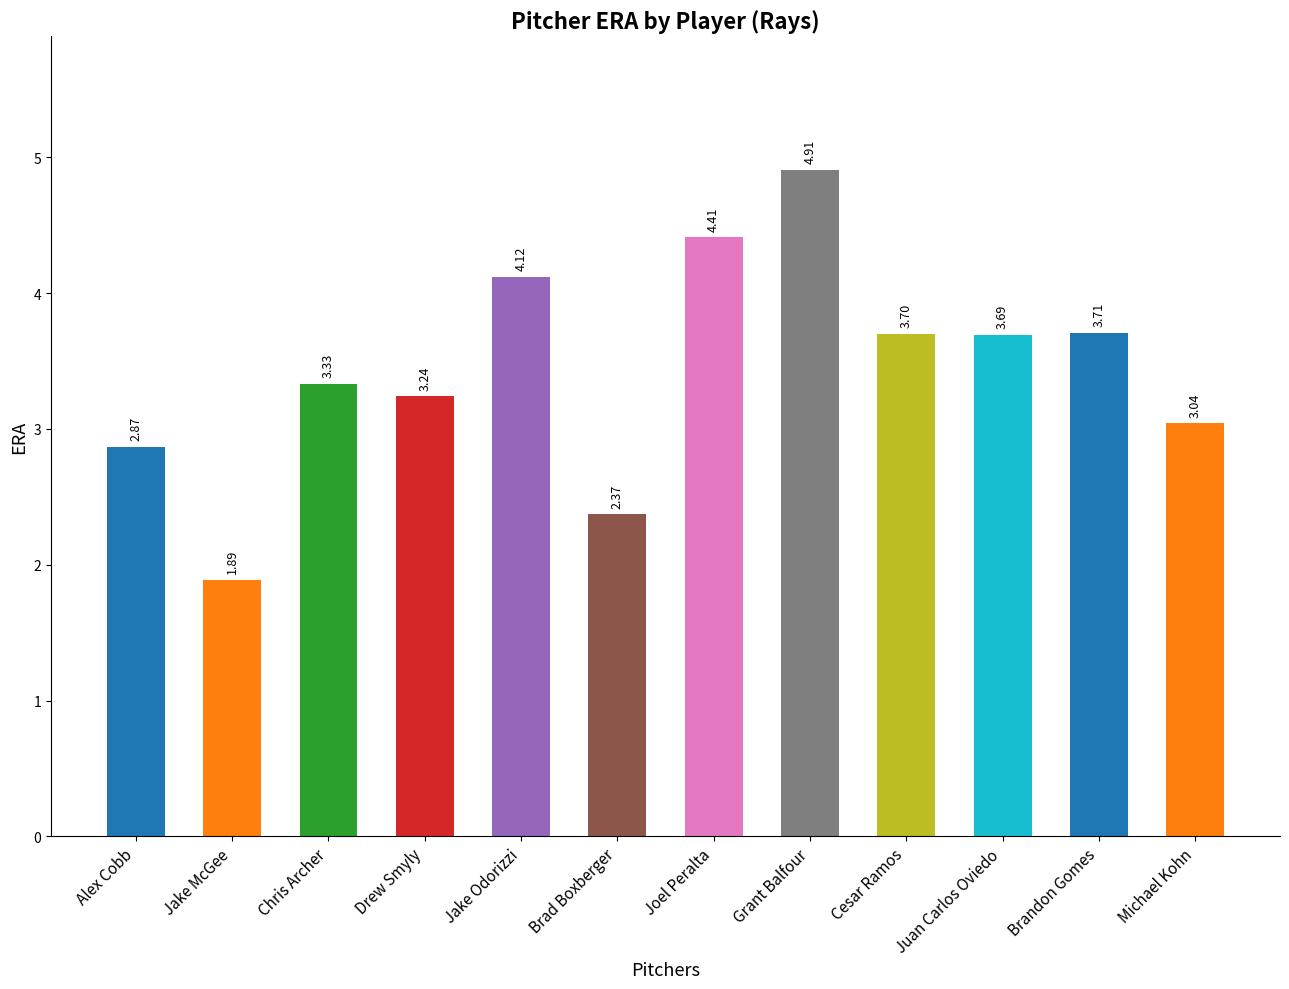

Where is the data nearest to the value 3?

Michael Kohn